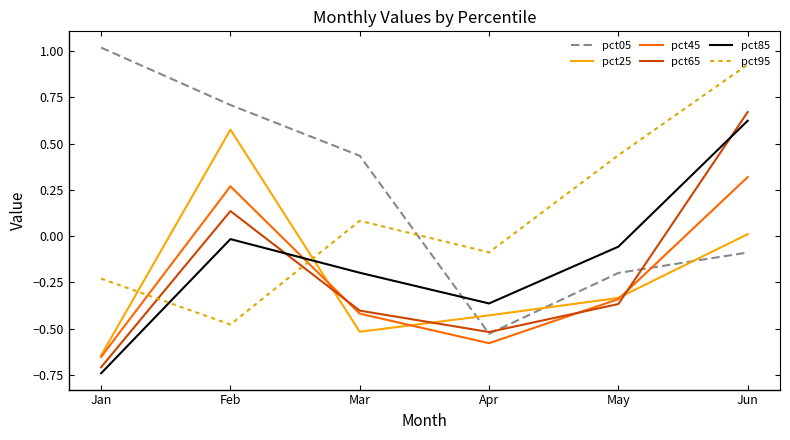

What are all the series names shown in the legend?

pct05, pct25, pct45, pct65, pct85, pct95